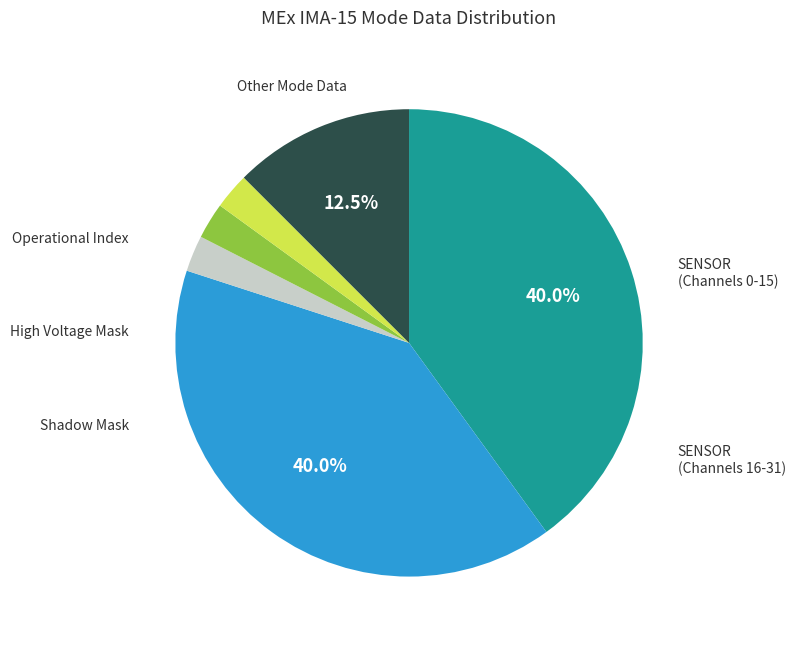

Is there any slice that represents more than half of the pie?

No